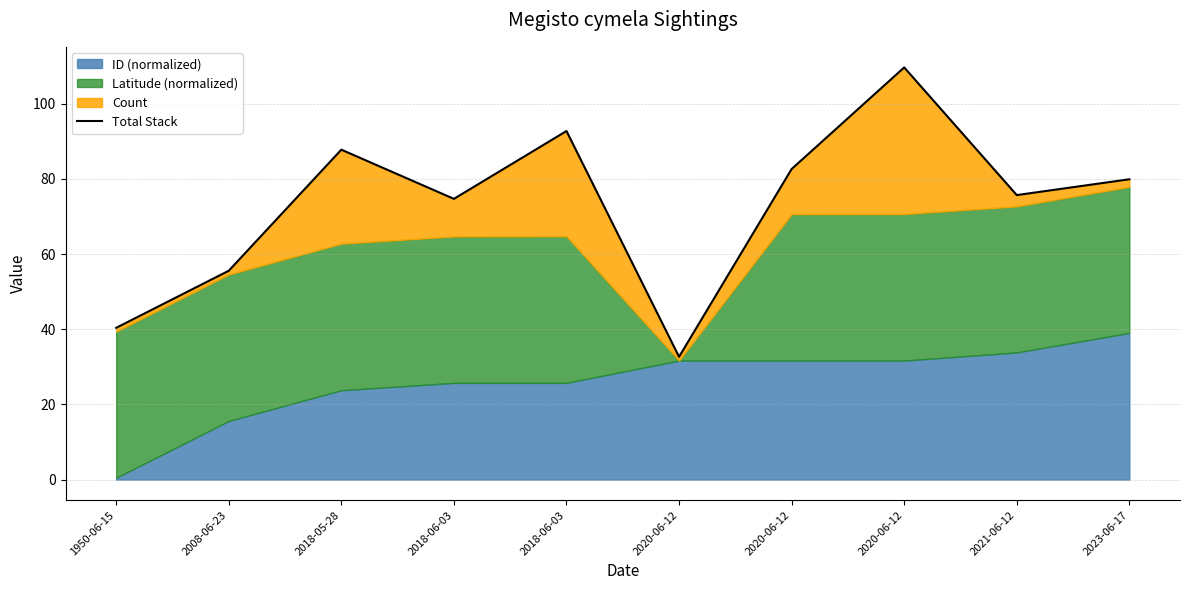

Is it true that the value at 2018-06-03 is 92.7?

True